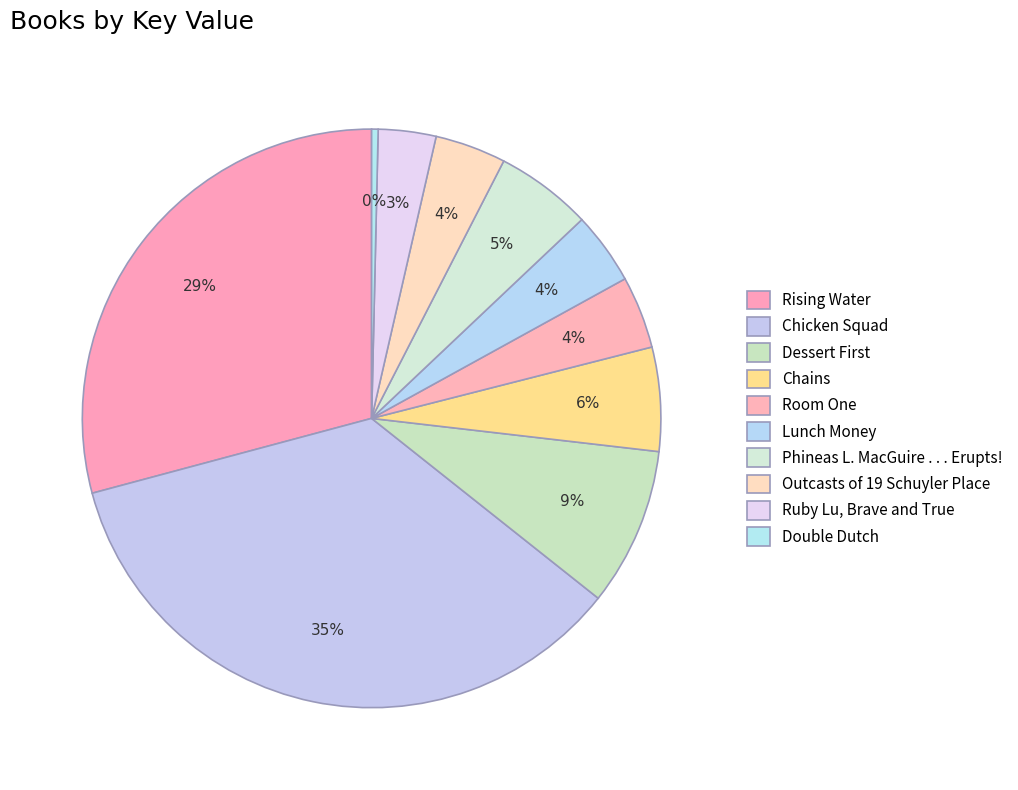

The Ruby Lu, Brave and True slice represents 3% of the pie. True or false?

True